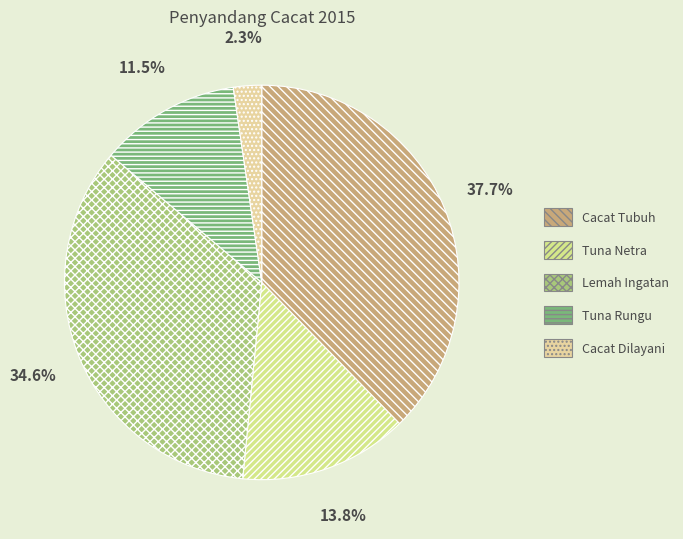

To the nearest percent, what is the difference between the largest and smallest slice percentages?

35%